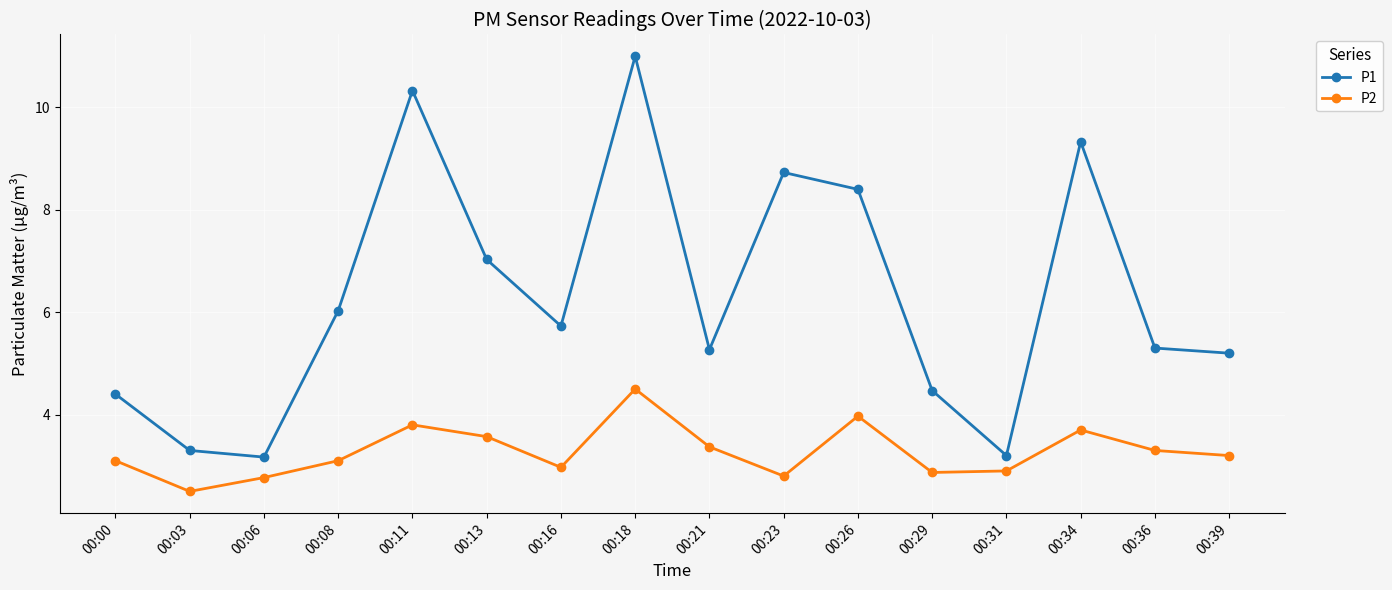

Does the chart have visible grid lines?

Yes